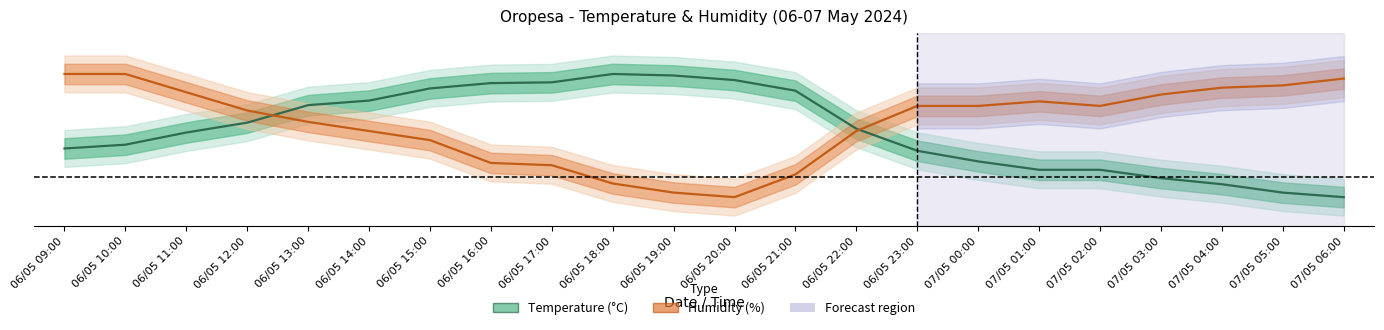

What is the difference between the maximum and minimum values in the Temperature (C) series?

30.0